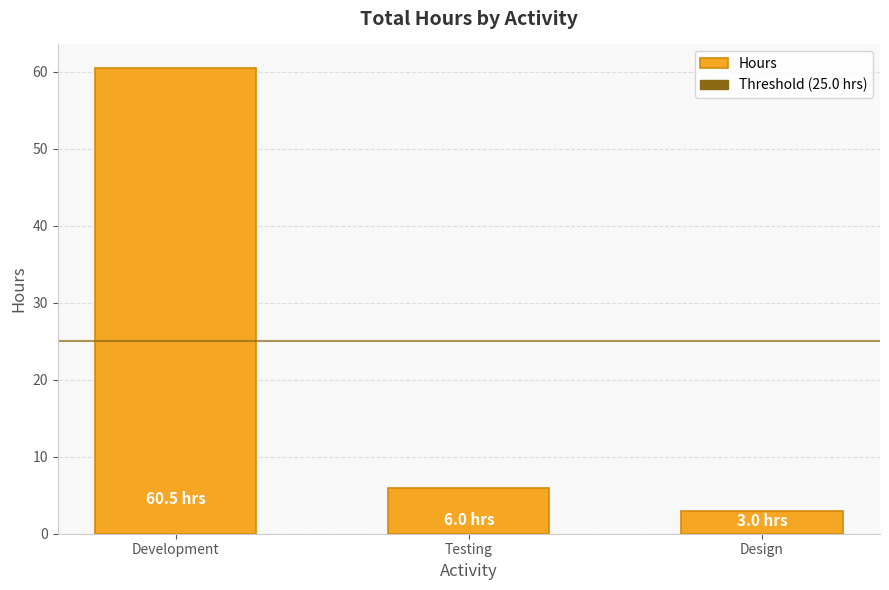

How many series are shown in this chart?

1